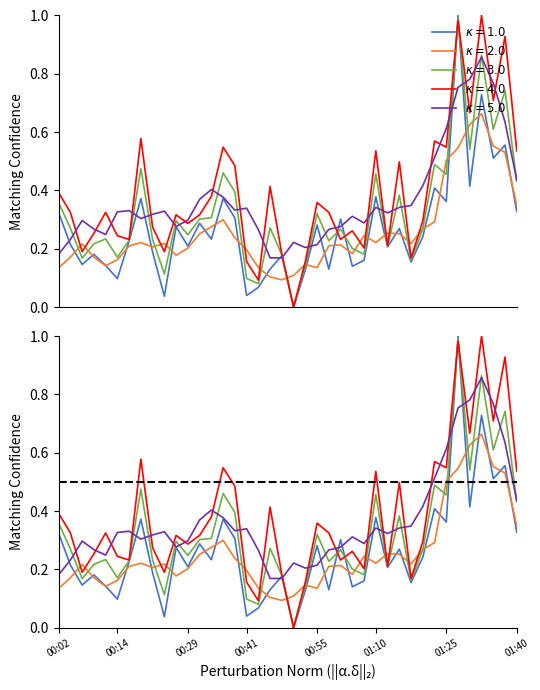

True or false: P1 has a value of 0.5 at 00:36.

False